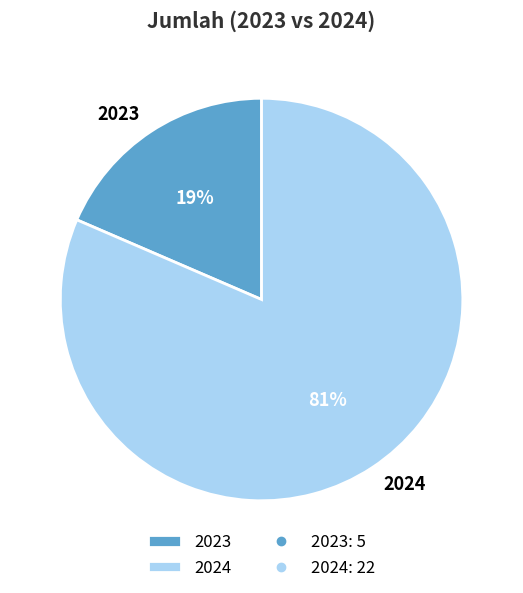

Is 2024 the majority of the pie?

Yes